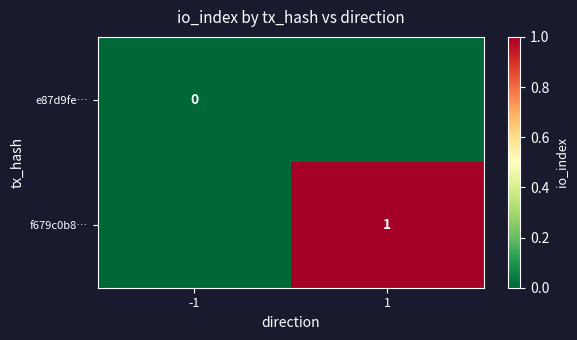

Is the value of e87d9fe… at -1 greater than the value of f679c0b8… at 1?

No